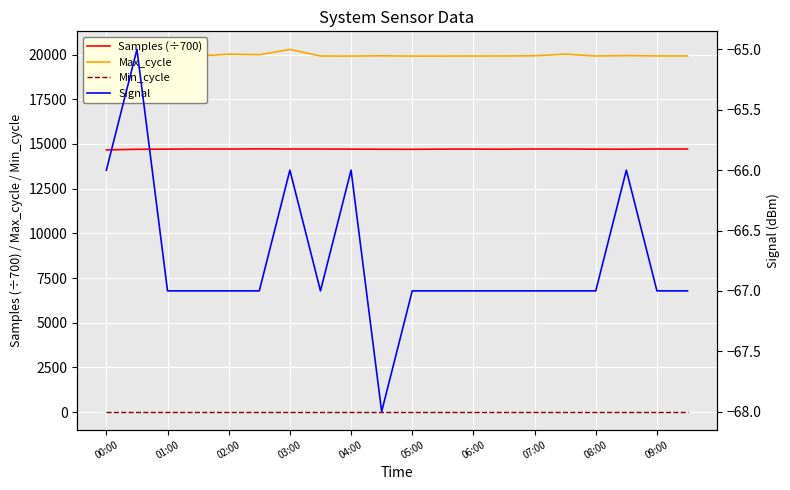

True or false: Min_cycle and Samples (÷700) cross at least once.

False